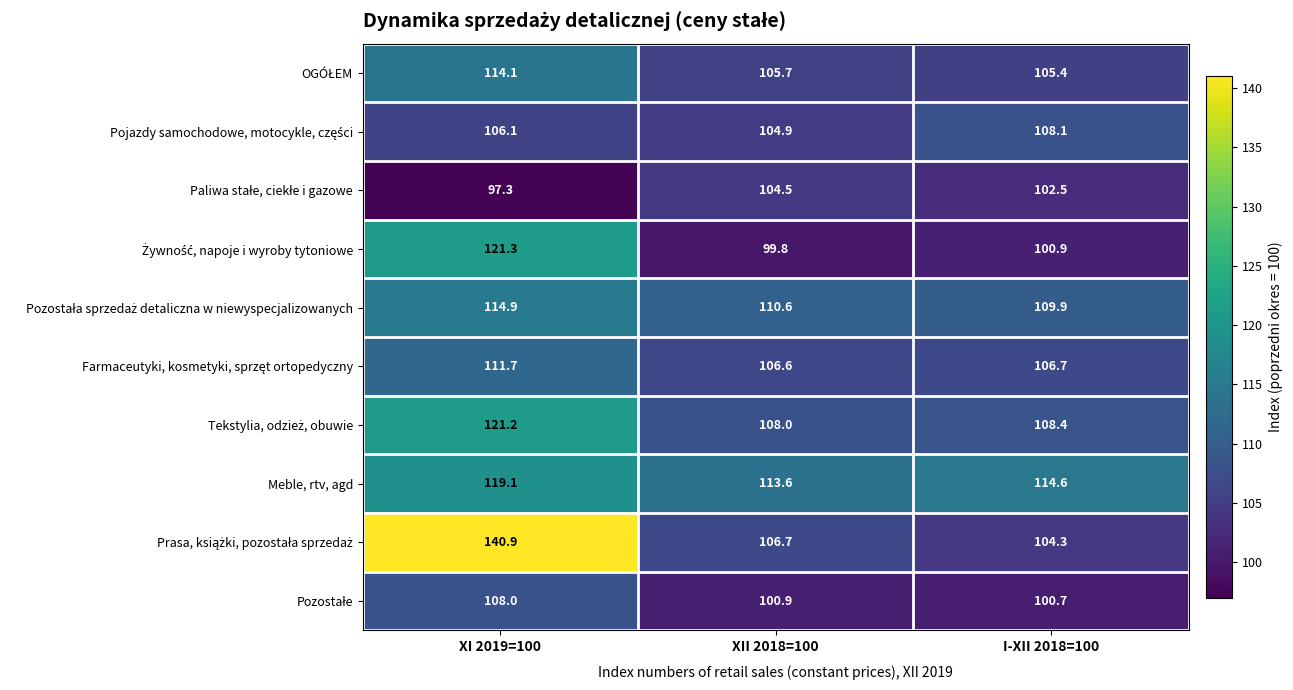

At how many categories does at least one series exceed 98?

3